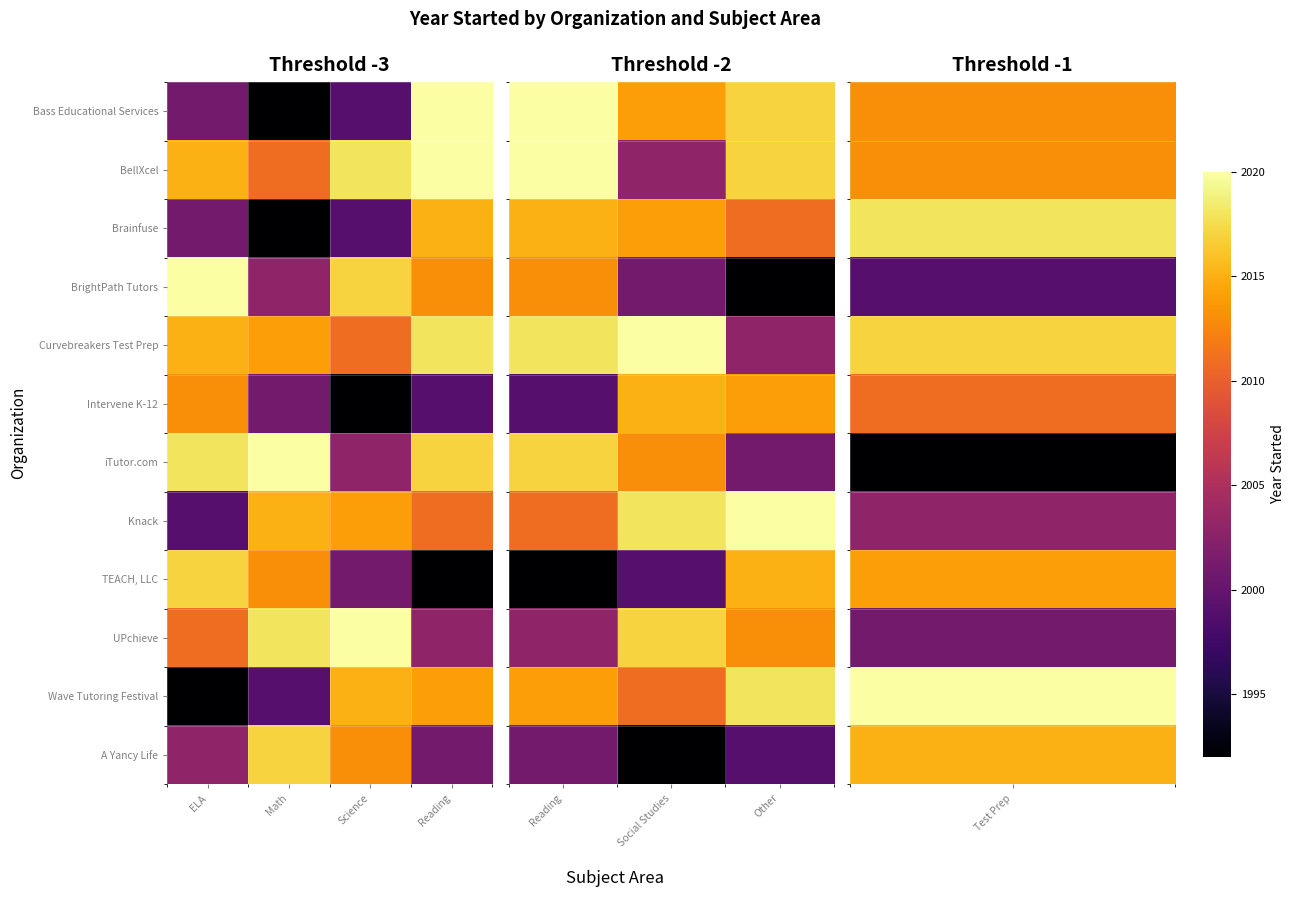

What is the difference between the maximum and minimum values in the Intervene K-12 series?

16